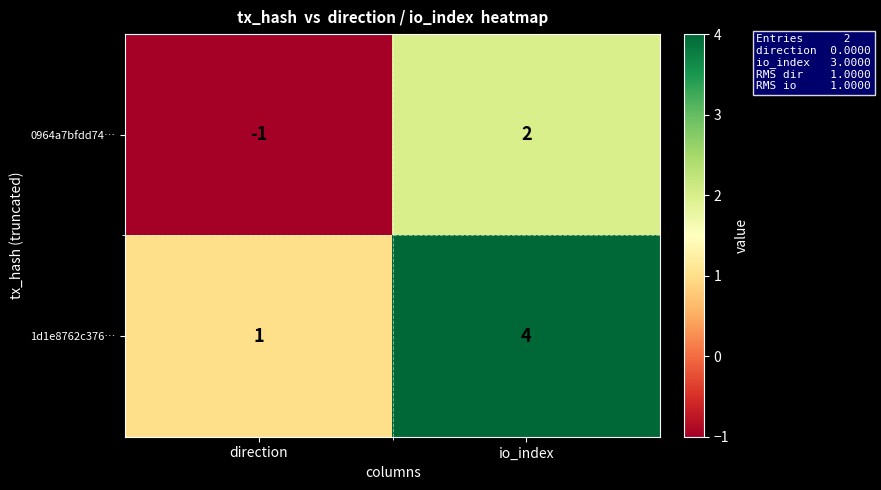

Where is 0964a7bfdd74… nearest to the value 0?

direction